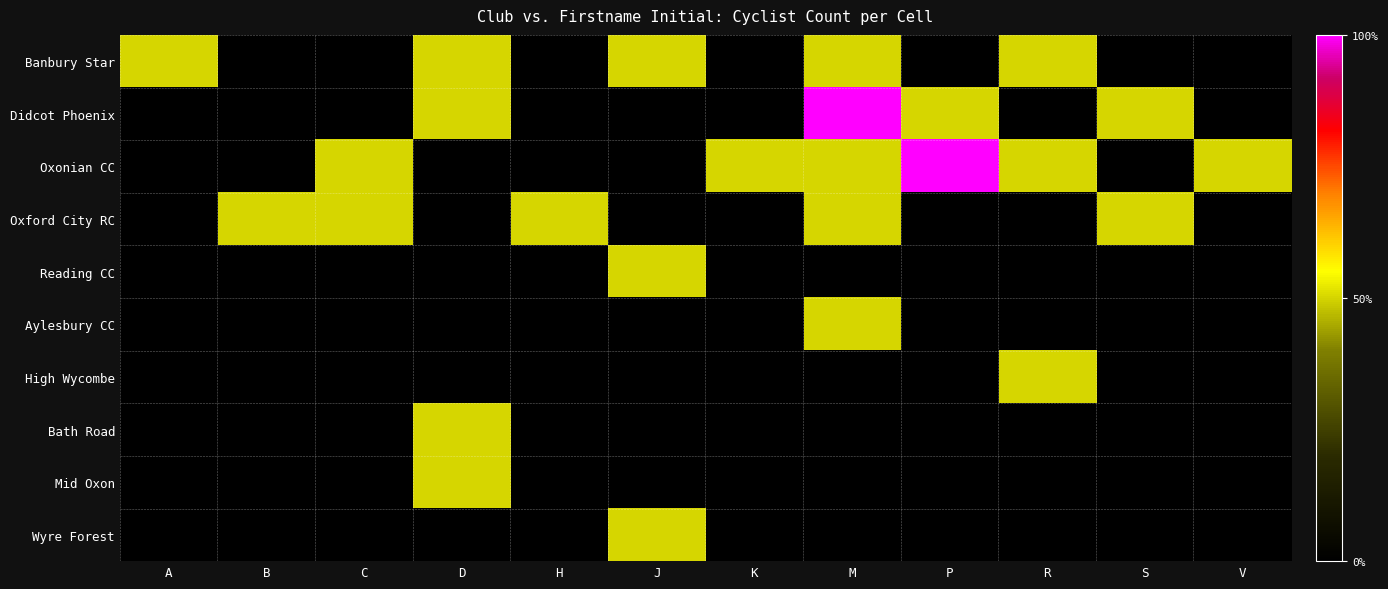

Reading right to left, extract all data points from this chart.

Banbury Star: V=0.0	S=0.0	R=0.5	P=0.0	M=0.5	K=0.0	J=0.5	H=0.0	D=0.5	C=0.0	B=0.0	A=0.5
Didcot Phoenix: V=0.0	S=0.5	R=0.0	P=0.5	M=1.0	K=0.0	J=0.0	H=0.0	D=0.5	C=0.0	B=0.0	A=0.0
Oxonian CC: V=0.5	S=0.0	R=0.5	P=1.0	M=0.5	K=0.5	J=0.0	H=0.0	D=0.0	C=0.5	B=0.0	A=0.0
Oxford City RC: V=0.0	S=0.5	R=0.0	P=0.0	M=0.5	K=0.0	J=0.0	H=0.5	D=0.0	C=0.5	B=0.5	A=0.0
Reading CC: V=0.0	S=0.0	R=0.0	P=0.0	M=0.0	K=0.0	J=0.5	H=0.0	D=0.0	C=0.0	B=0.0	A=0.0
Aylesbury CC: V=0.0	S=0.0	R=0.0	P=0.0	M=0.5	K=0.0	J=0.0	H=0.0	D=0.0	C=0.0	B=0.0	A=0.0
High Wycombe: V=0.0	S=0.0	R=0.5	P=0.0	M=0.0	K=0.0	J=0.0	H=0.0	D=0.0	C=0.0	B=0.0	A=0.0
Bath Road: V=0.0	S=0.0	R=0.0	P=0.0	M=0.0	K=0.0	J=0.0	H=0.0	D=0.5	C=0.0	B=0.0	A=0.0
Mid Oxon: V=0.0	S=0.0	R=0.0	P=0.0	M=0.0	K=0.0	J=0.0	H=0.0	D=0.5	C=0.0	B=0.0	A=0.0
Wyre Forest: V=0.0	S=0.0	R=0.0	P=0.0	M=0.0	K=0.0	J=0.5	H=0.0	D=0.0	C=0.0	B=0.0	A=0.0